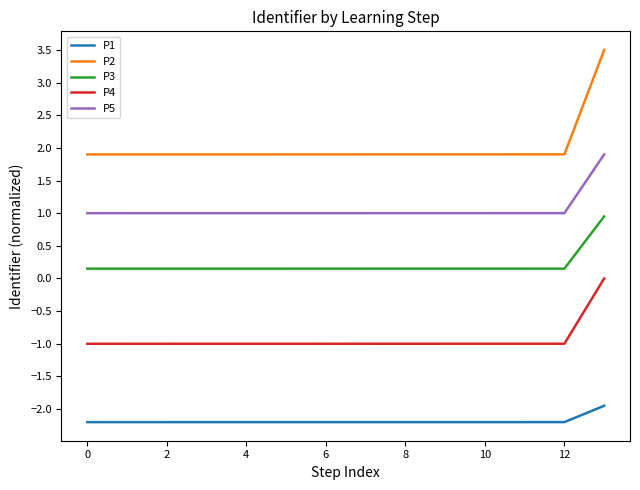

What is the maximum value for P3?

1.0